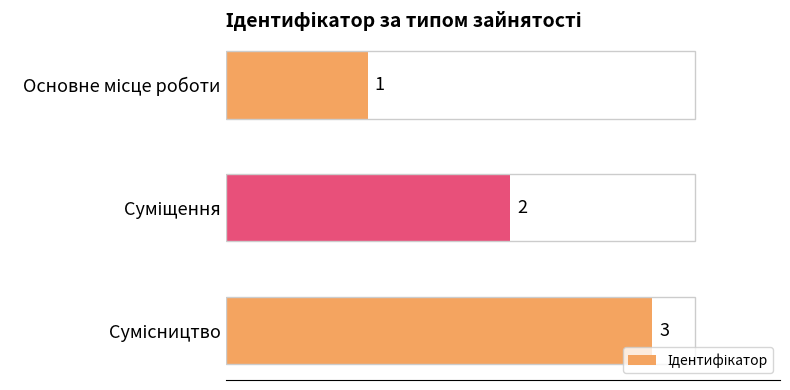

What is the value of the 3rd bar from the top?

3